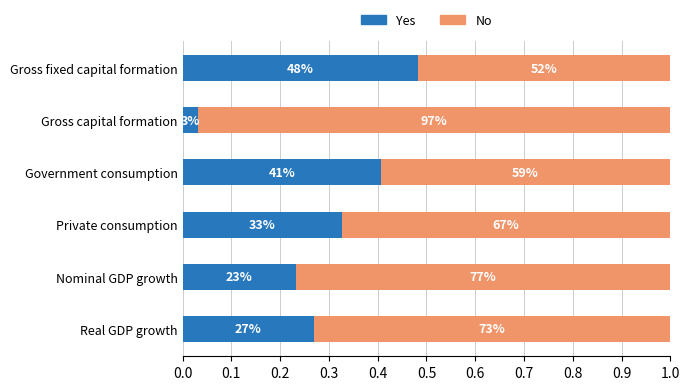

What is the difference between the maximum and minimum values in the No series?

0.5